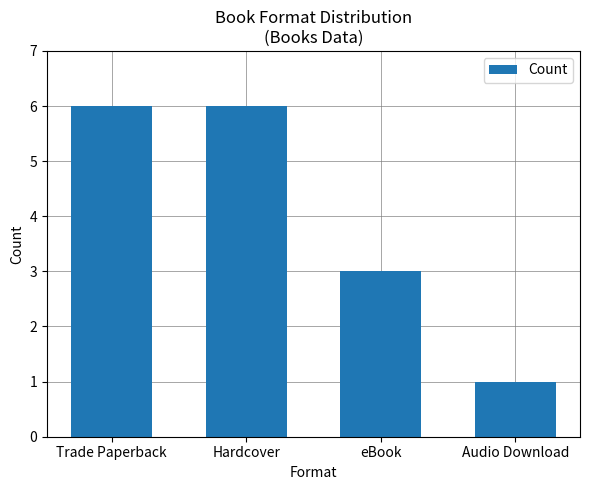

Reading left to right, transcribe all the data shown in this chart.

Trade Paperback=6	Hardcover=6	eBook=3	Audio Download=1